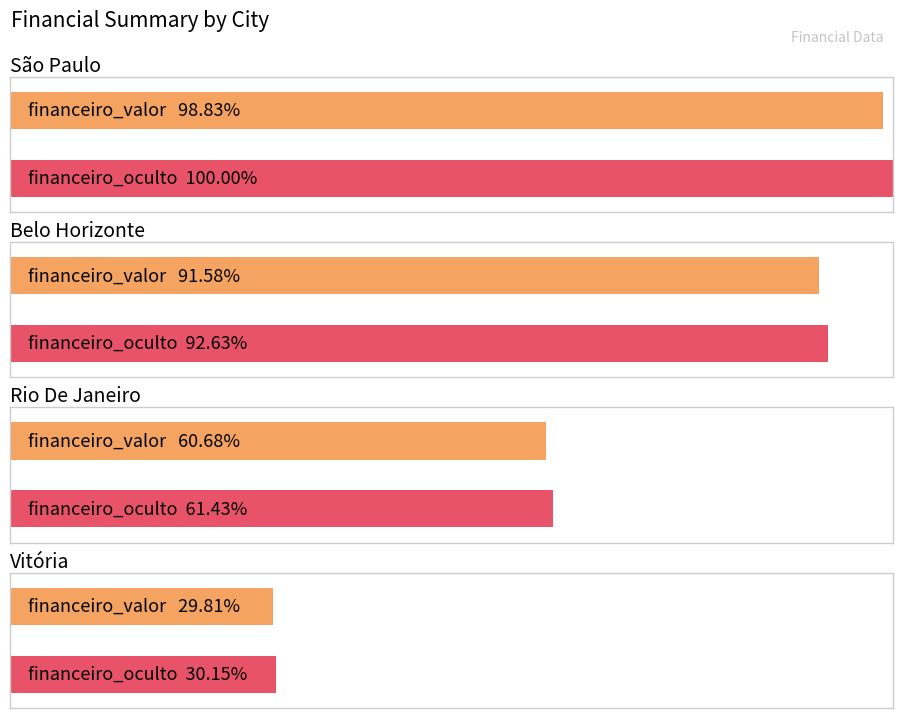

Which series changed the most between São Paulo and Belo Horizonte?

financeiro_oculto